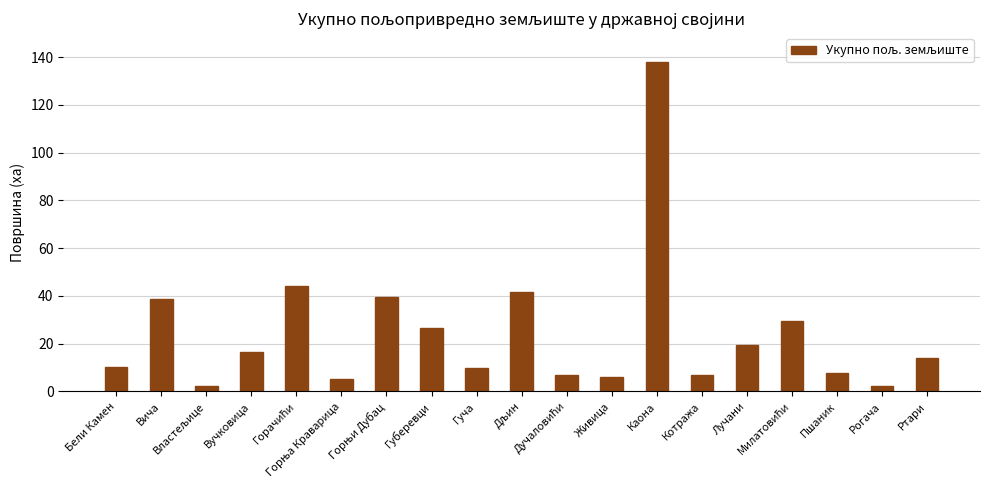

What is the maximum value shown in the chart?

138.0